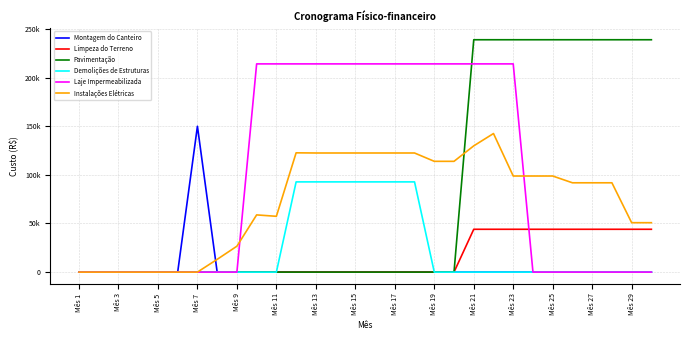

At how many categories does at least one series exceed 7052?

24